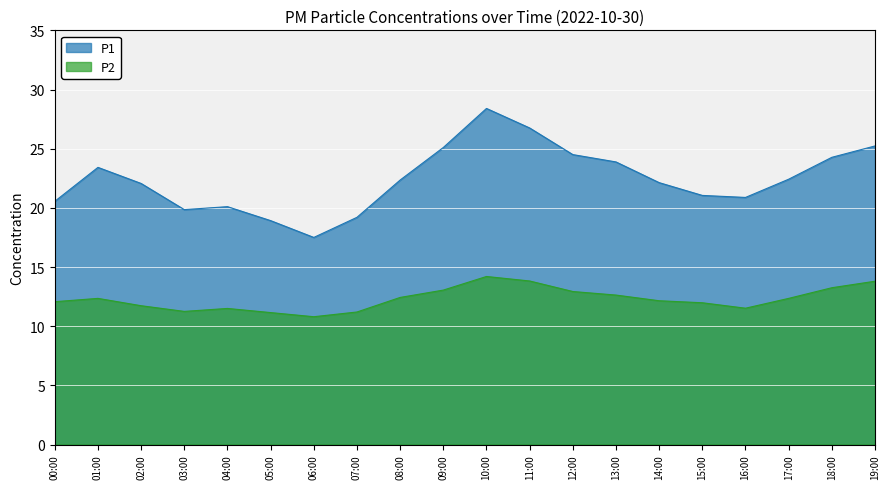

Between 02:00 and 15:00, which series saw the biggest shift?

P1